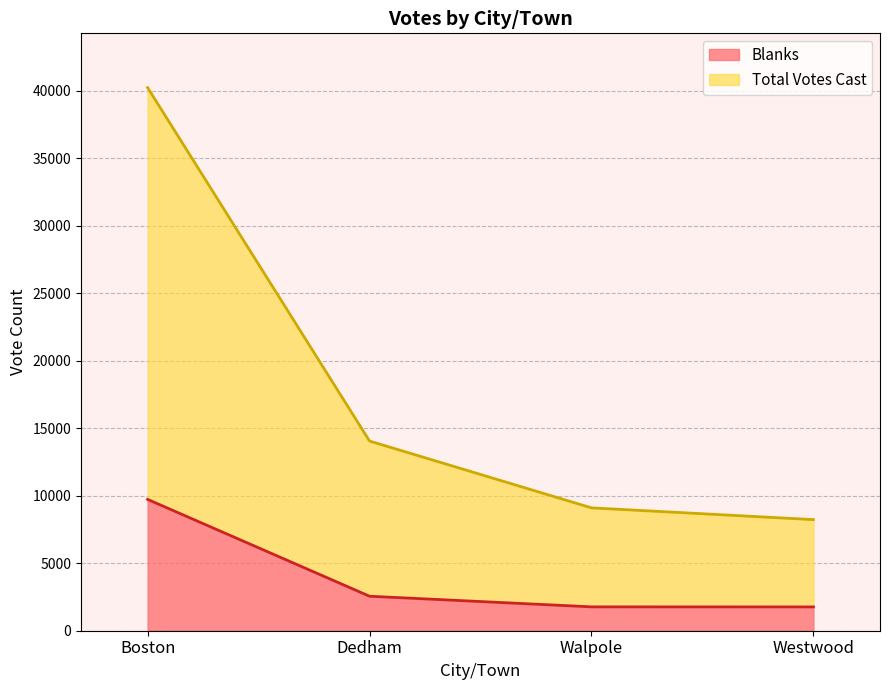

Reading left to right, list all the values displayed in this chart.

Blanks: 9730	2555	1768	1764
Total Votes Cast: 40236	14054	9103	8231